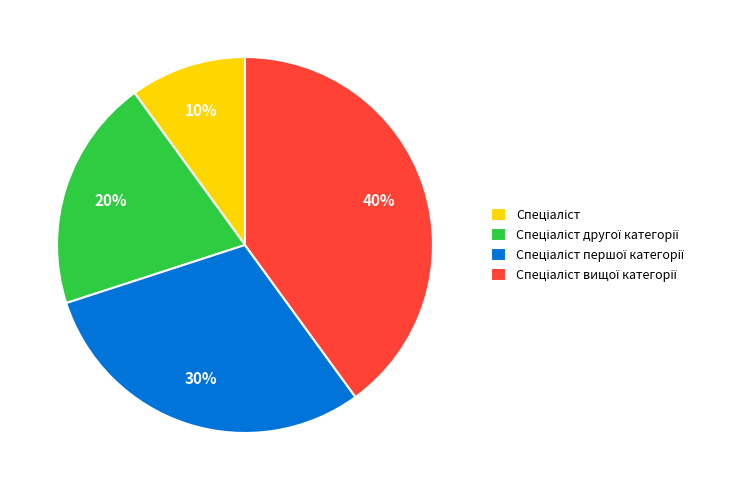

How many slices are in this pie chart?

4